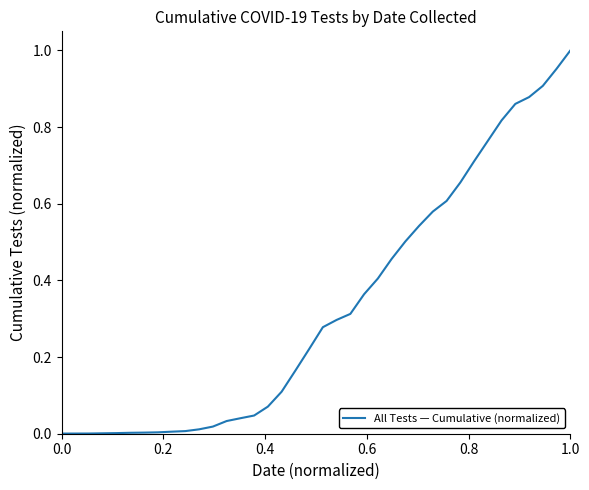

True or false: the data has more than 2 interior local peaks.

False